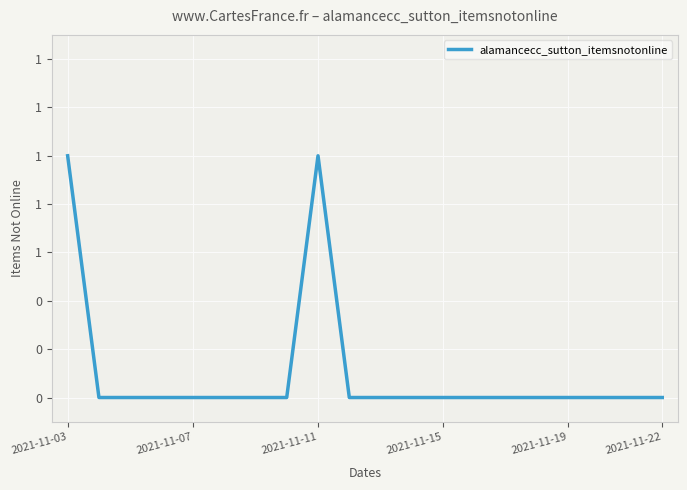

How many points are higher than both their immediate neighbors (excluding endpoints)?

1